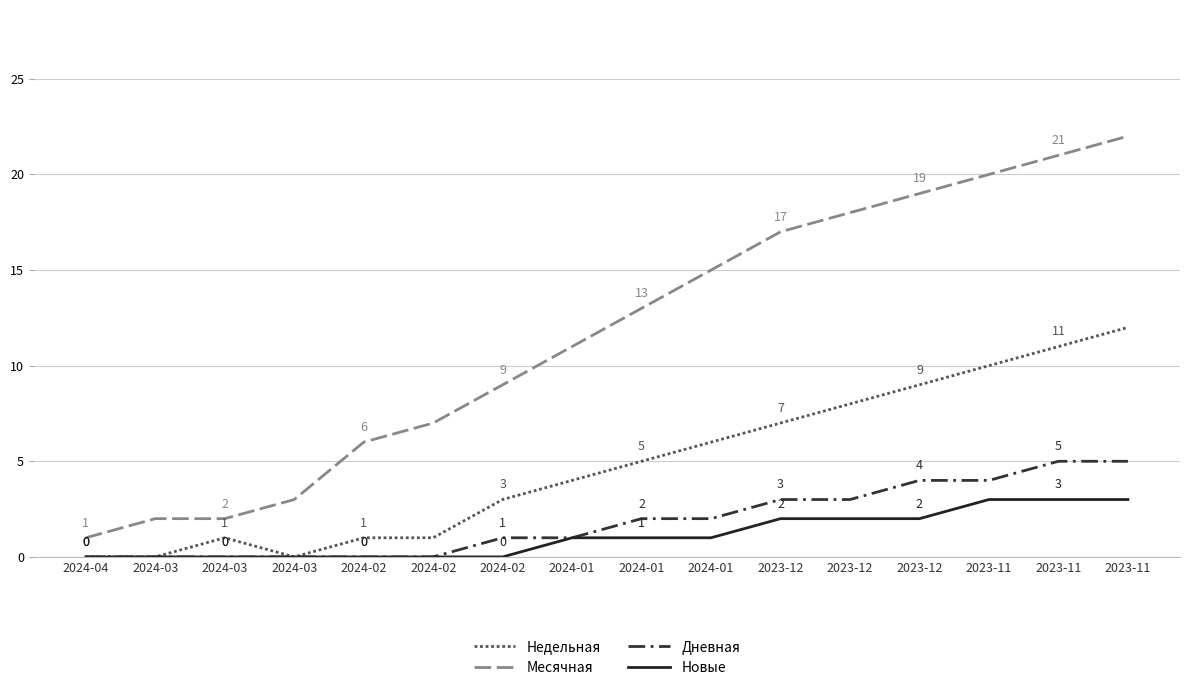

True or false: Дневная and Новые cross at least once.

False